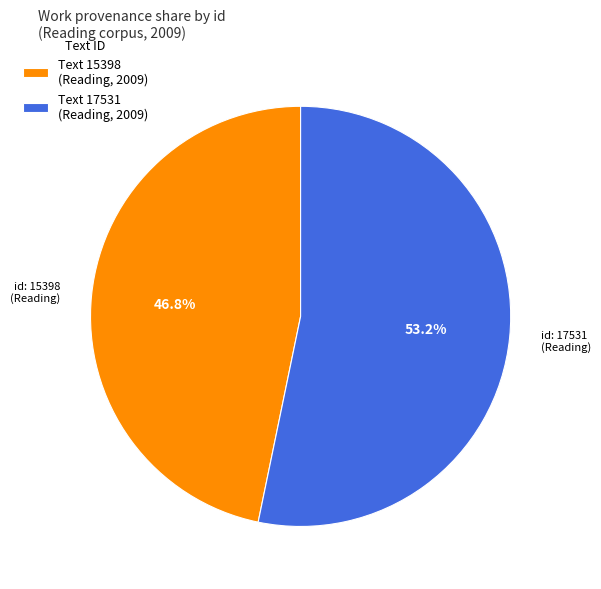

What is the largest slice in the pie chart?

Text 17531 (Reading, 2009)